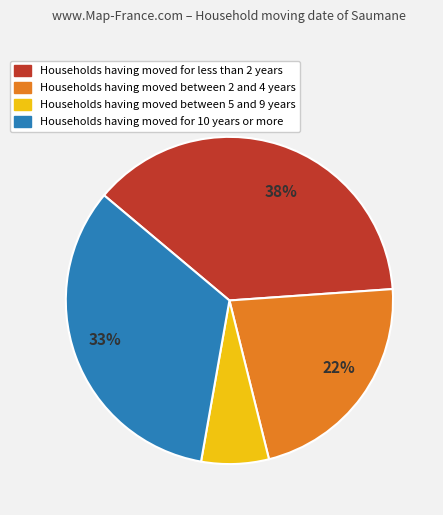

What is the largest slice in the pie chart?

Households having moved for less than 2 years